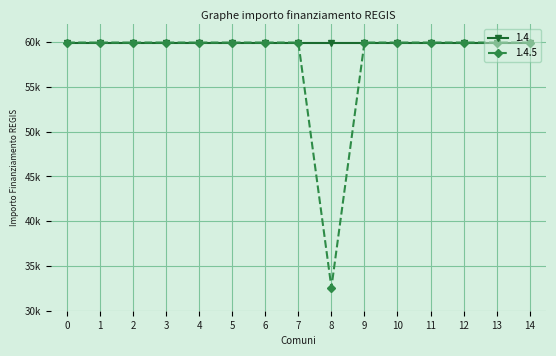

Does the chart have visible grid lines?

Yes